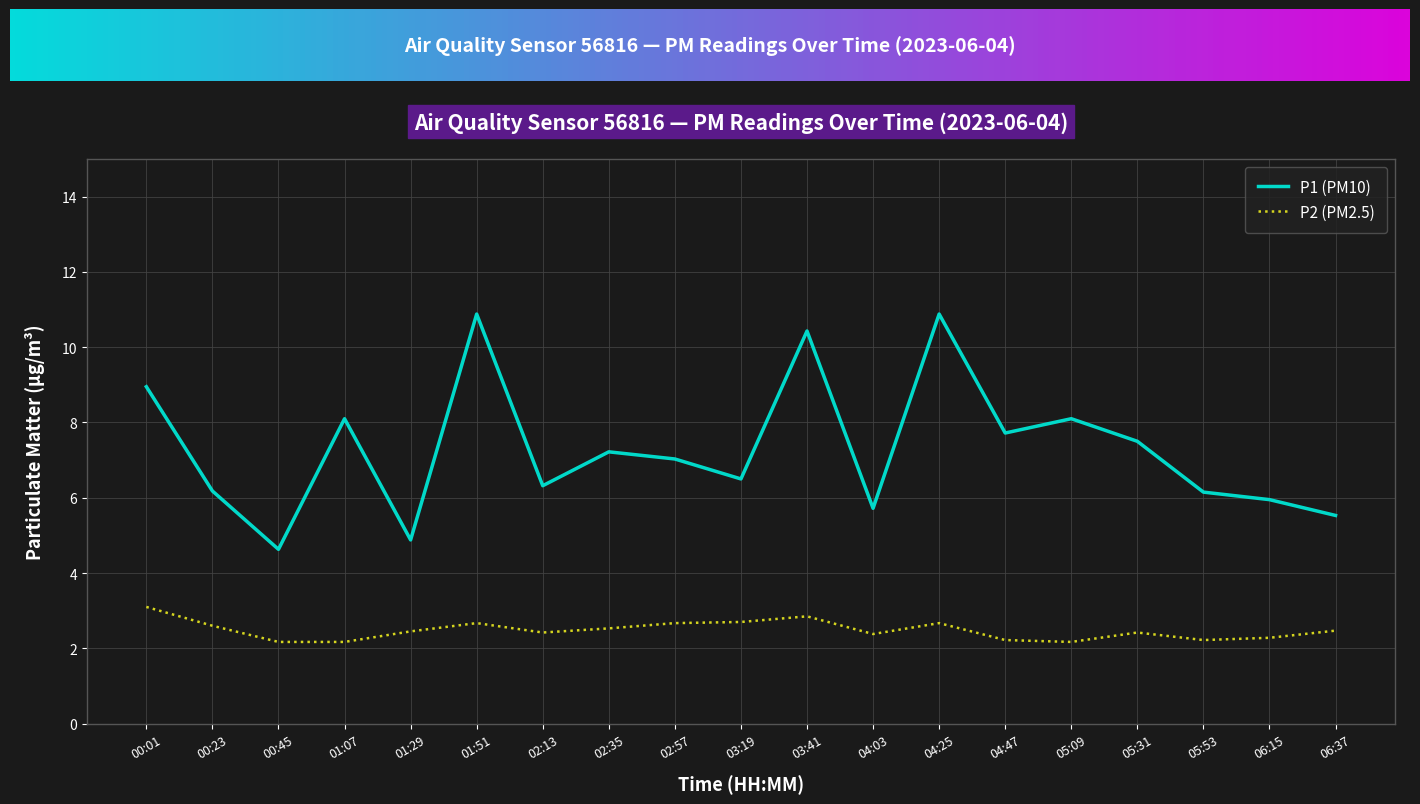

What position from the left is 05:31?

16